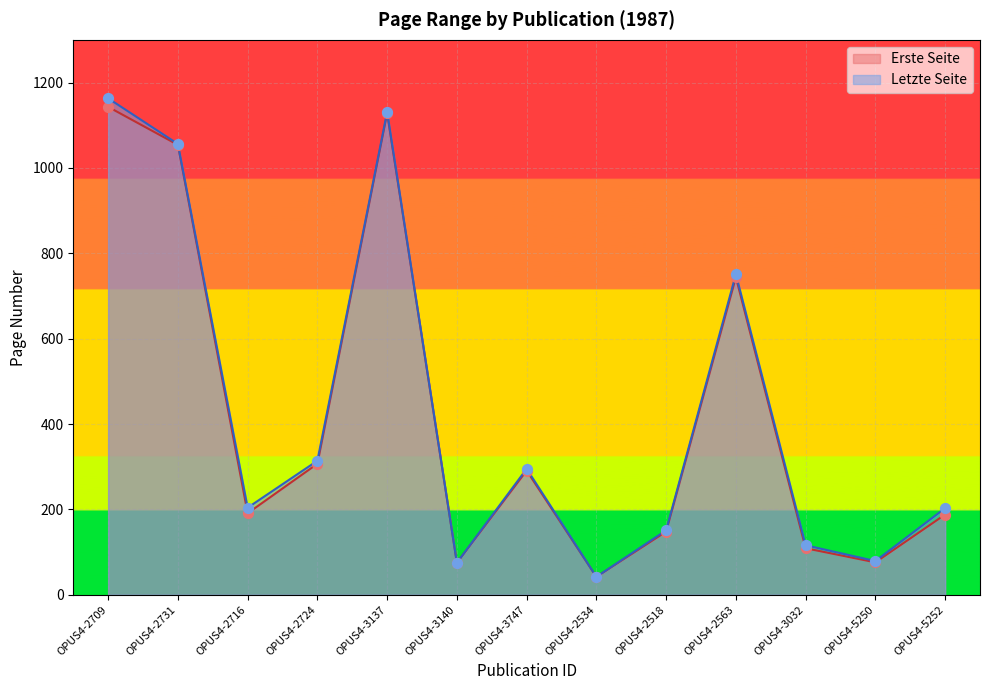

At how many categories does at least one series exceed 1136?

1